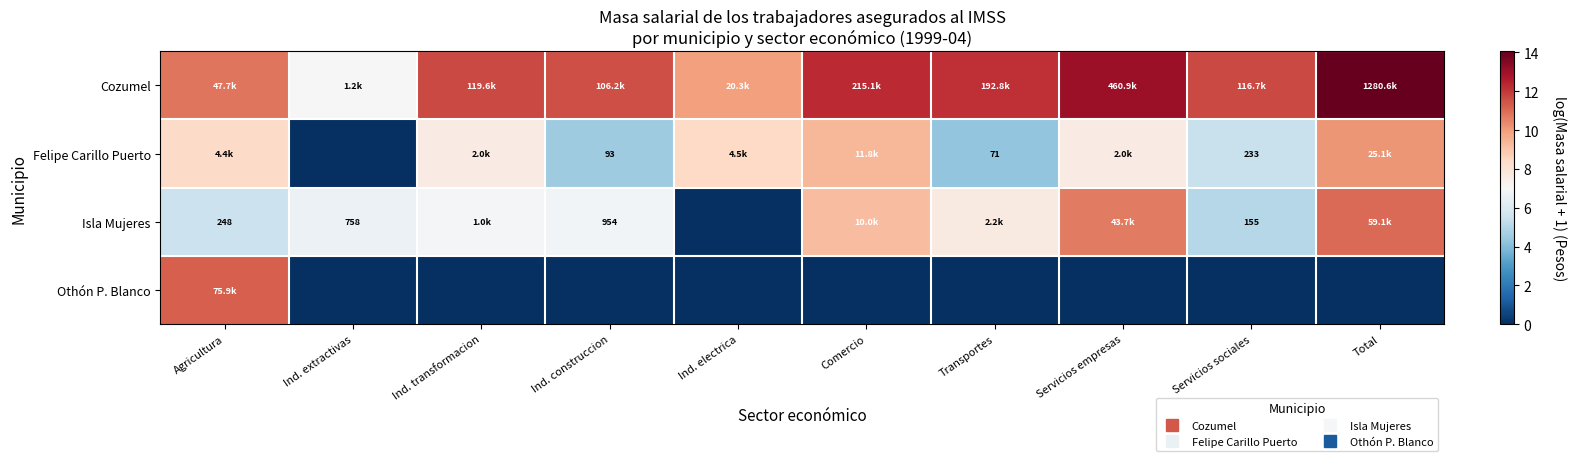

What is the spread (max minus min) of values at Agricultura?

5.7